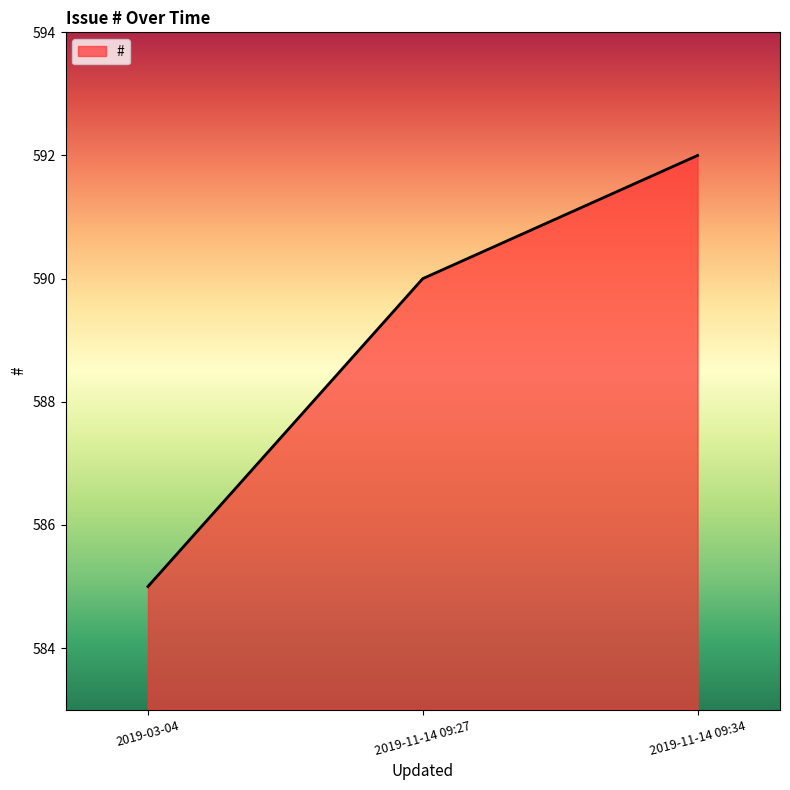

The value at 2019-11-14 09:34 is 897. True or false?

False